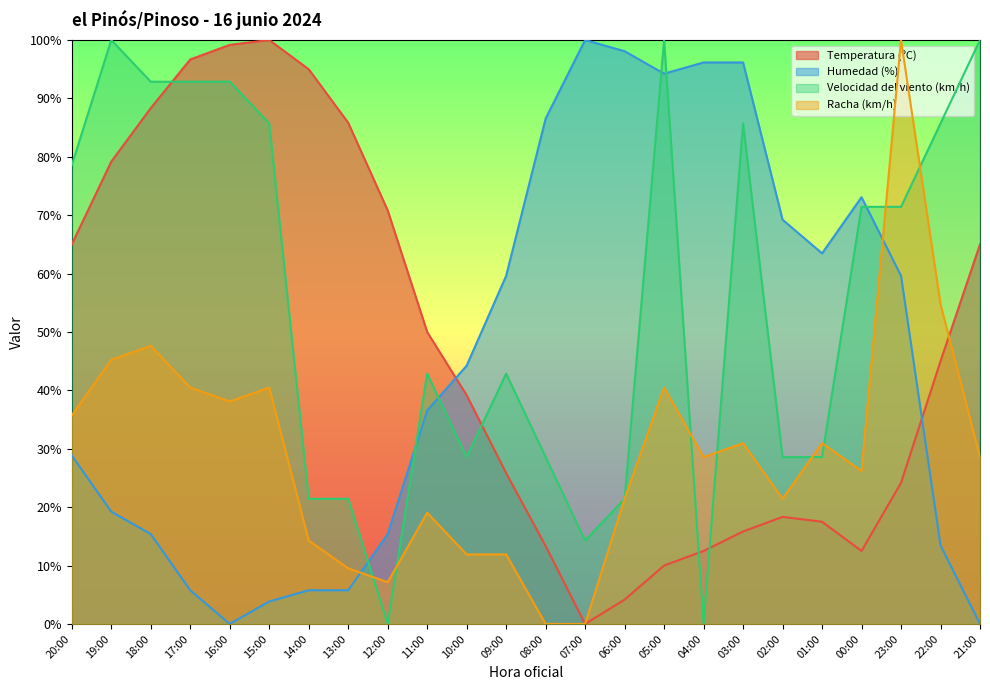

Which series has the widest spread of values?

Temperatura (ºC)